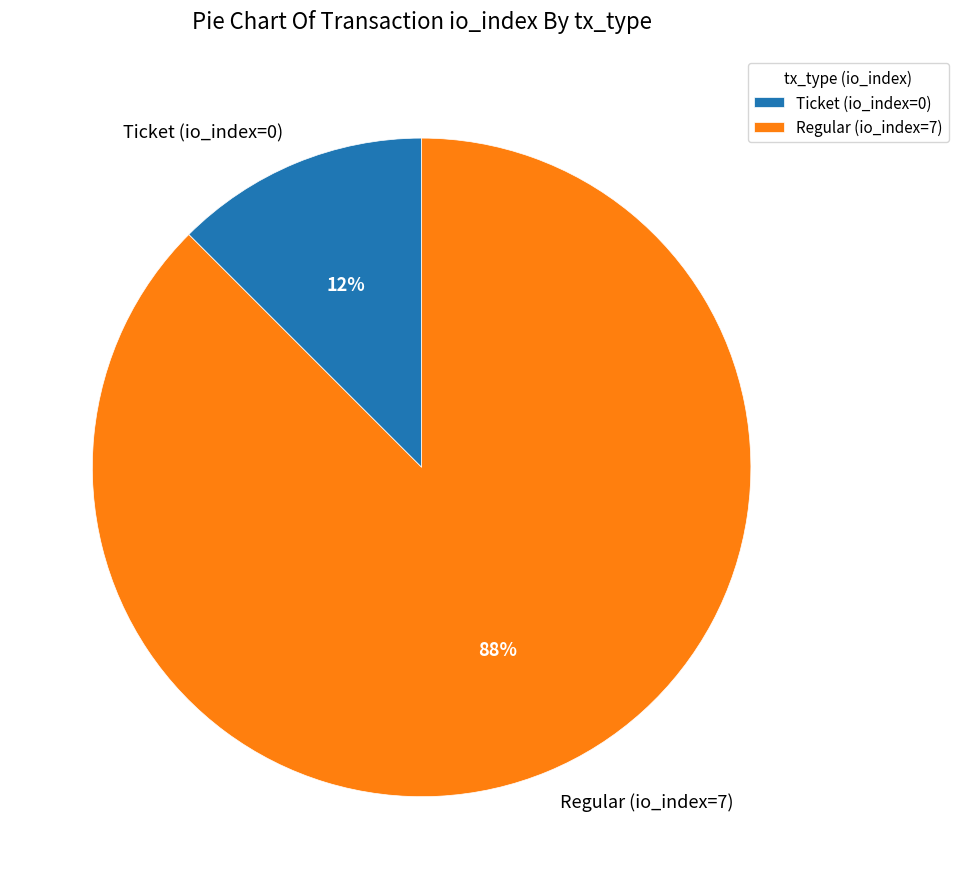

Between Ticket (io_index=0) and Regular (io_index=7), which is larger?

Regular (io_index=7)